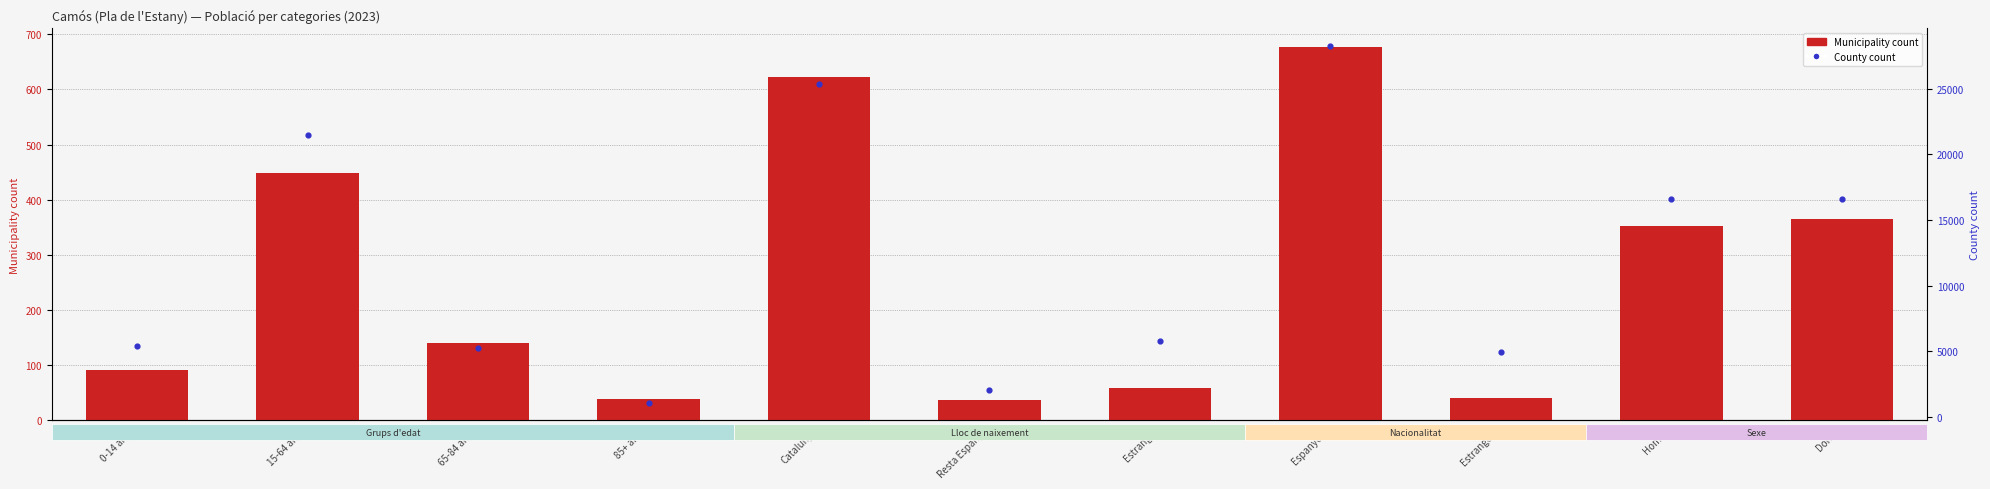

Is the value of Municipality count at Espanyola greater than the value of County count at Espanyola?

No